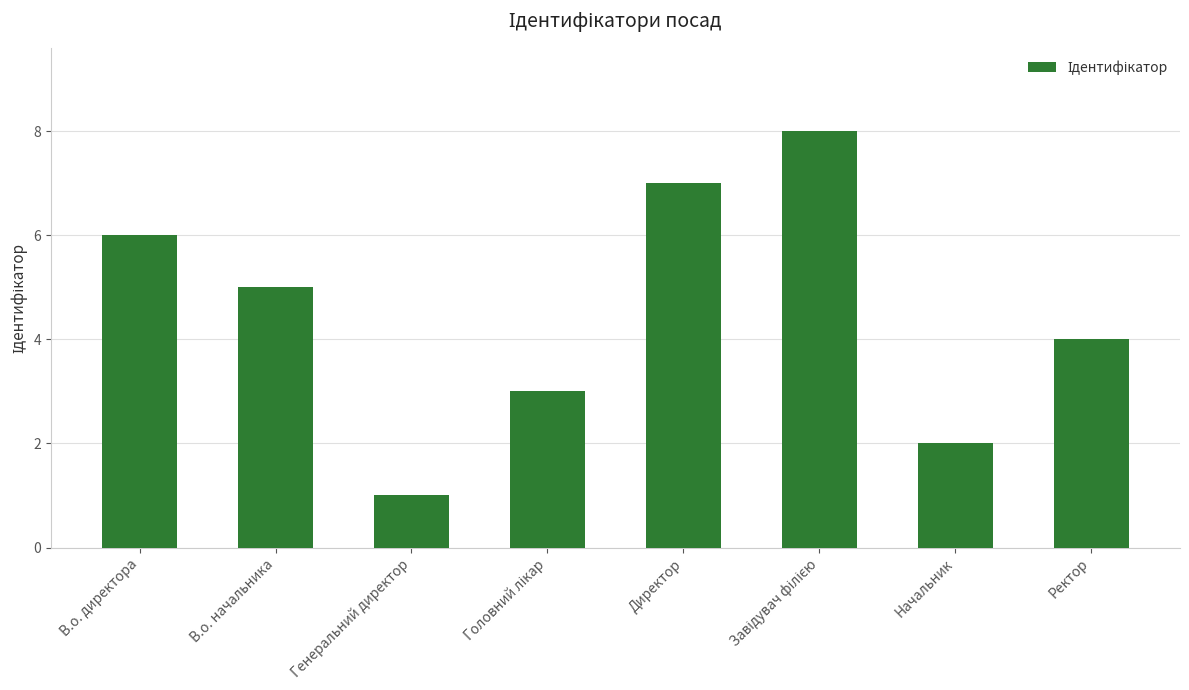

What is the difference between the maximum and minimum values?

7